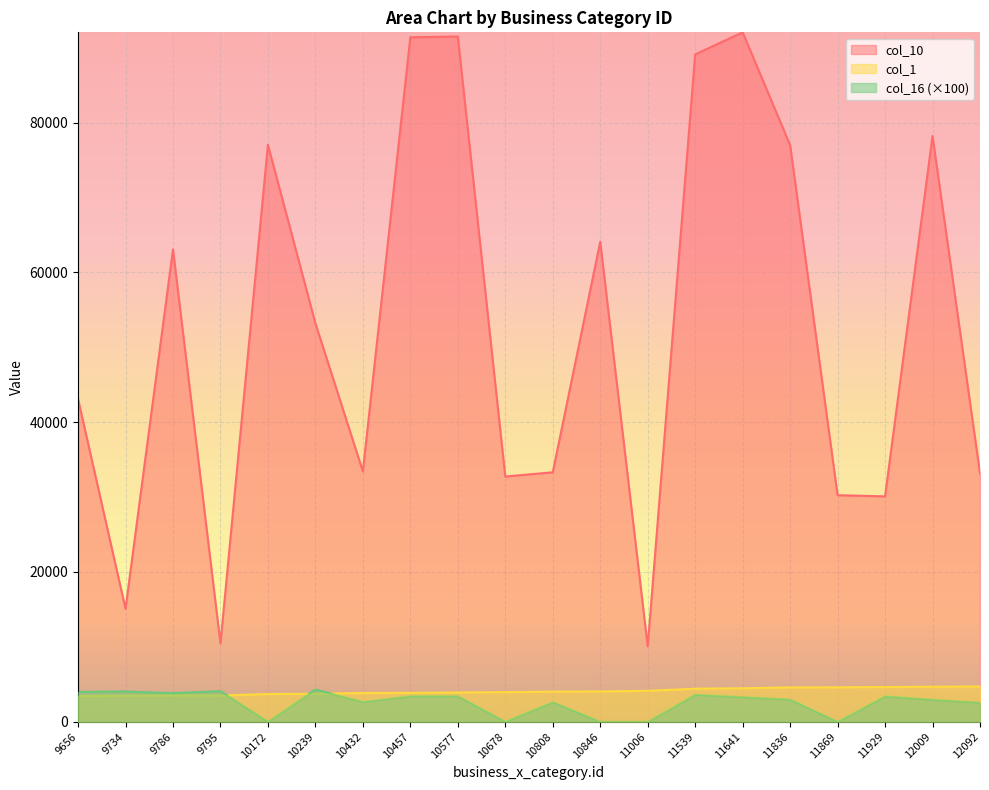

What is the maximum value for col_16?

4303.9